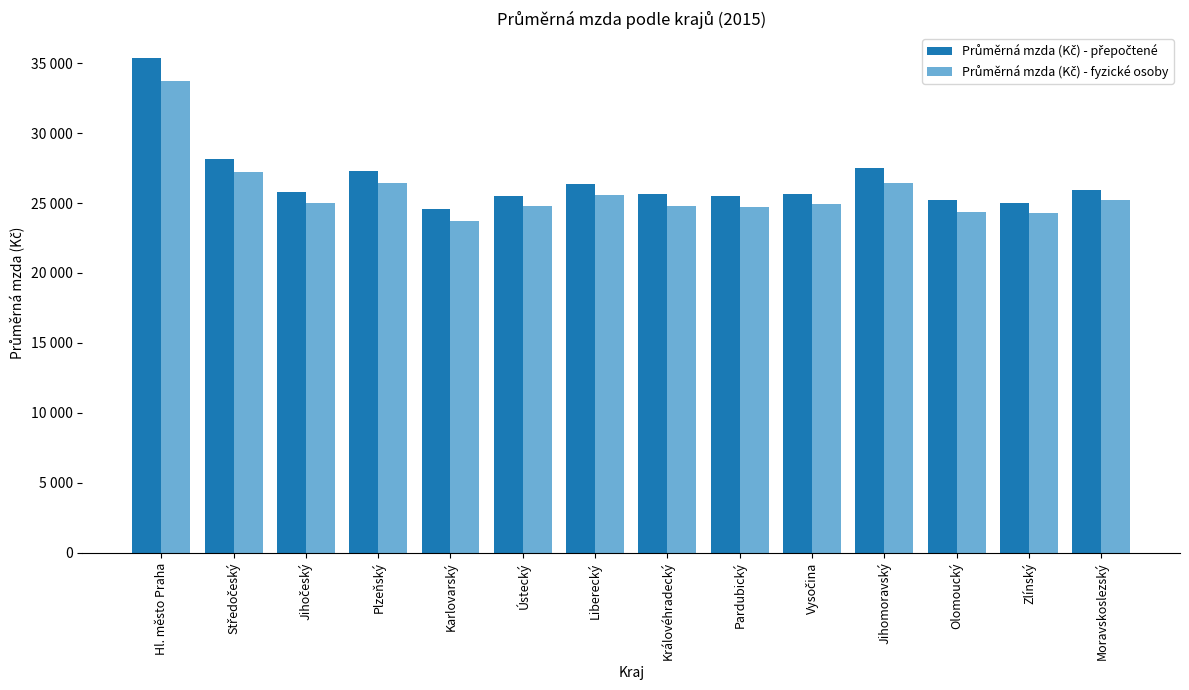

What is the total value across all series at Jihomoravský?

53974